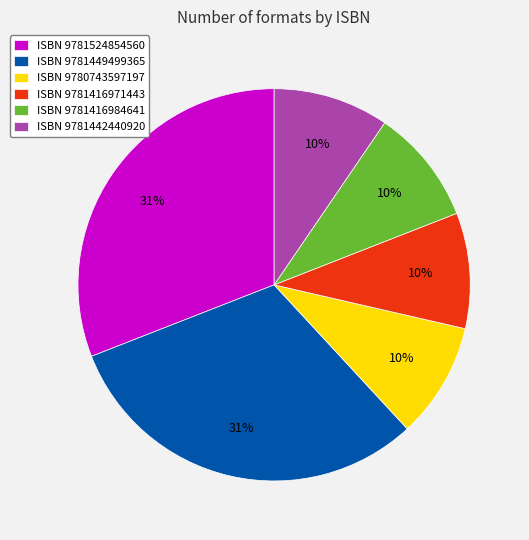

To the nearest percent, what is the difference between the largest and smallest slice percentages?

21%